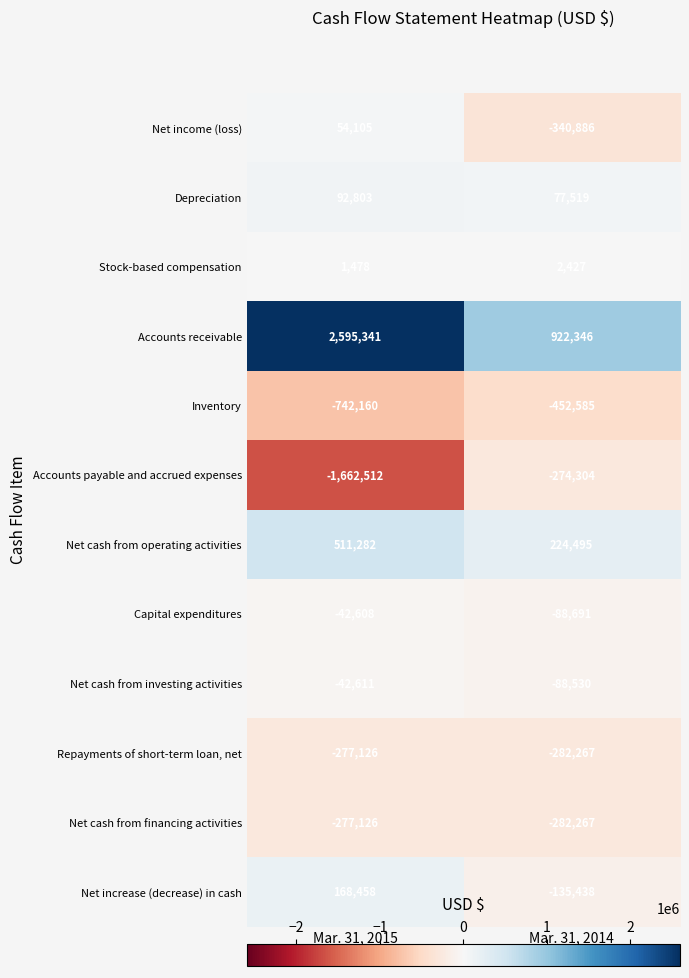

Reading left to right, extract all data points from this chart.

Net income (loss): Mar. 31, 2015=54105	Mar. 31, 2014=-340886
Depreciation: Mar. 31, 2015=92803	Mar. 31, 2014=77519
Stock-based compensation: Mar. 31, 2015=1478	Mar. 31, 2014=2427
Accounts receivable: Mar. 31, 2015=2595341	Mar. 31, 2014=922346
Inventory: Mar. 31, 2015=-742160	Mar. 31, 2014=-452585
Accounts payable and accrued expenses: Mar. 31, 2015=-1662512	Mar. 31, 2014=-274304
Net cash from operating activities: Mar. 31, 2015=511282	Mar. 31, 2014=224495
Capital expenditures: Mar. 31, 2015=-42608	Mar. 31, 2014=-88691
Net cash from investing activities: Mar. 31, 2015=-42611	Mar. 31, 2014=-88530
Repayments of short-term loan, net: Mar. 31, 2015=-277126	Mar. 31, 2014=-282267
Net cash from financing activities: Mar. 31, 2015=-277126	Mar. 31, 2014=-282267
Net increase (decrease) in cash: Mar. 31, 2015=168458	Mar. 31, 2014=-135438